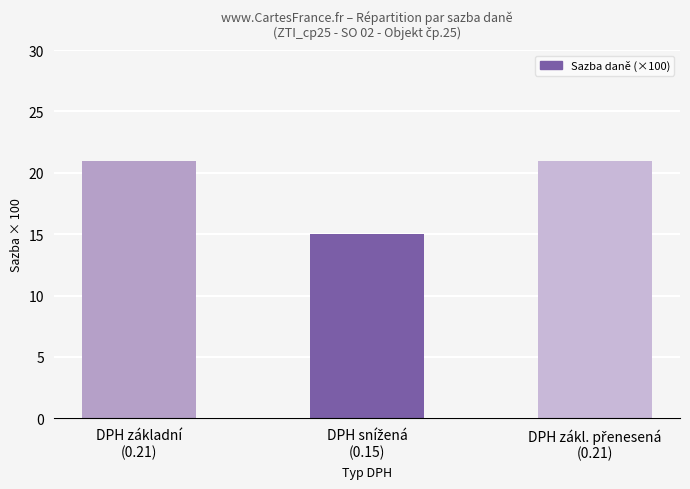

What is the minimum value shown in the chart?

15